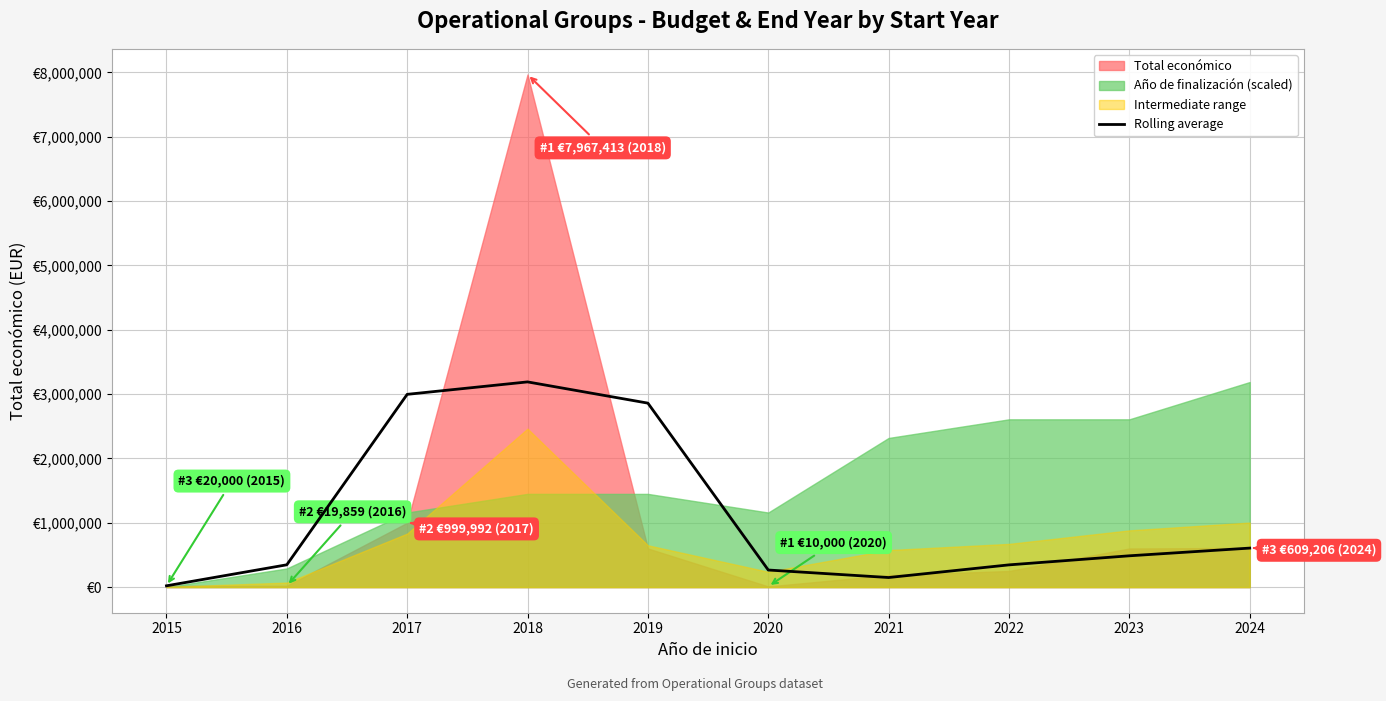

List the labels in order of value, largest first.

2018, 2017, 2019, 2024, 2023, 2016, 2022, 2020, 2021, 2015